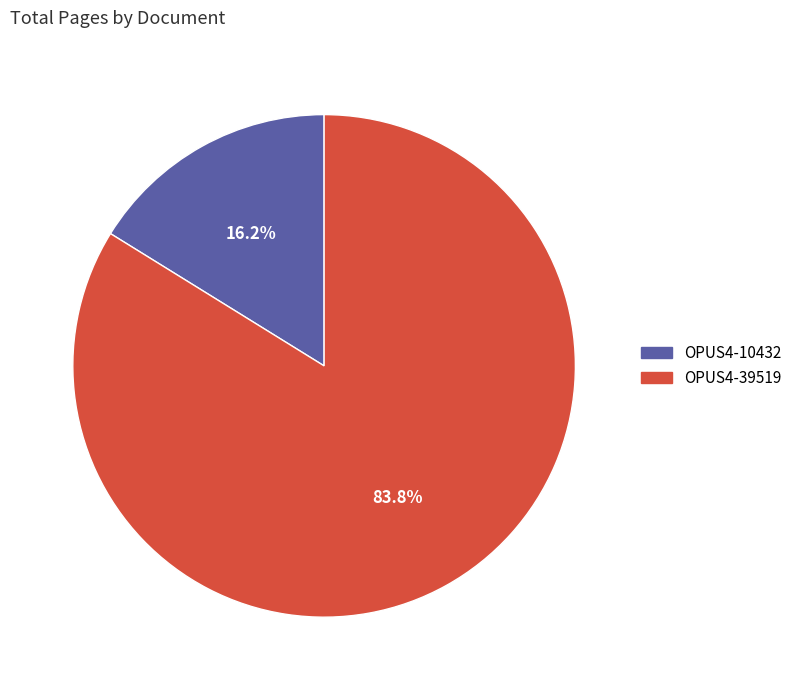

What is the majority slice?

OPUS4-39519